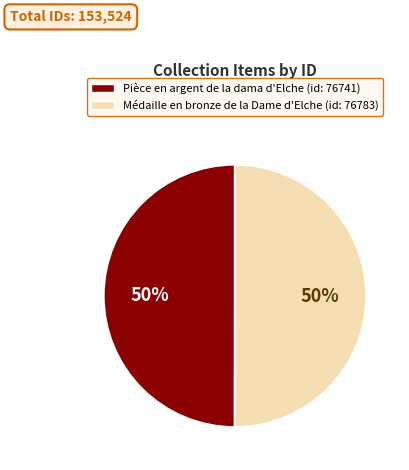

Count the number of slices in the pie.

2